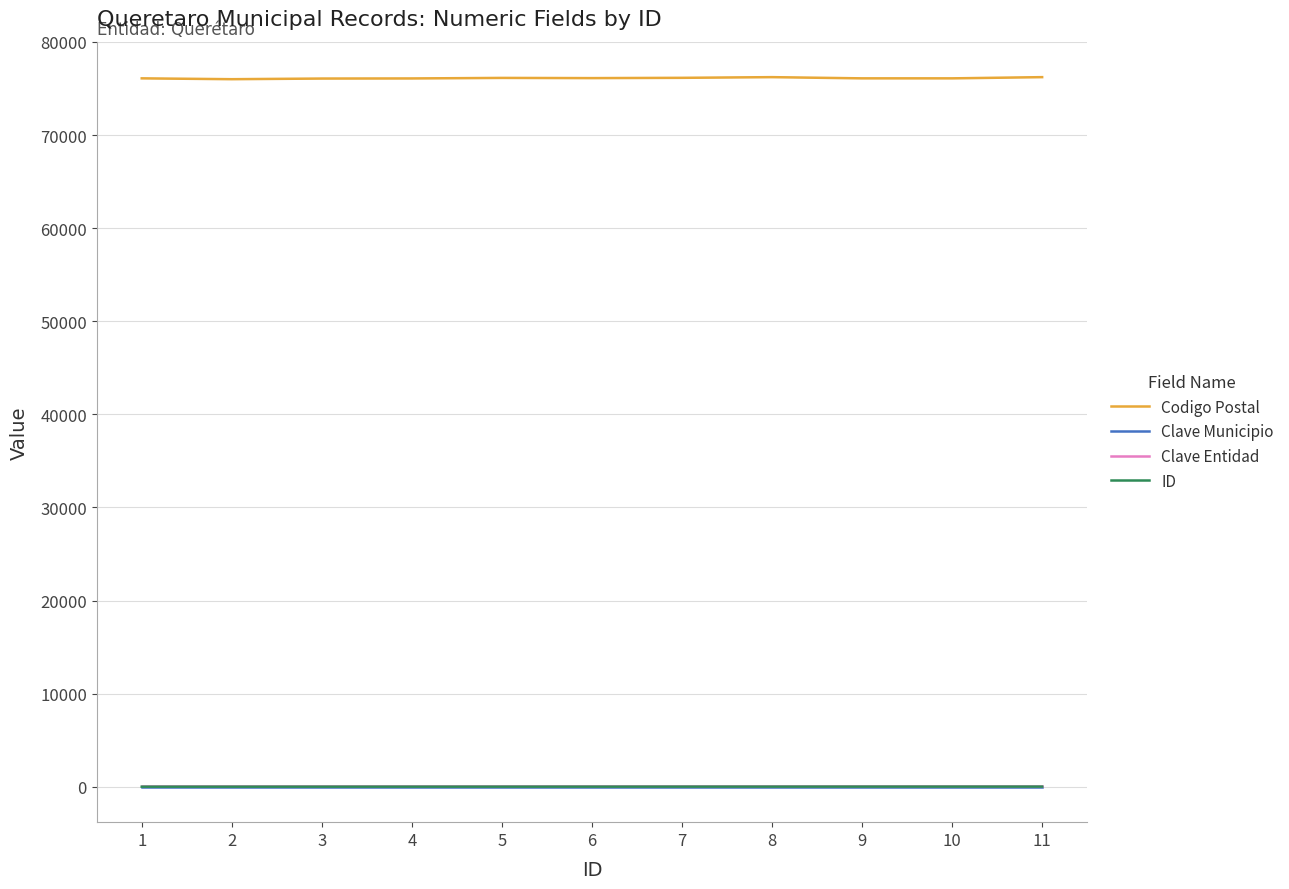

The value of Clave Municipio at 8 is 14. True or false?

True